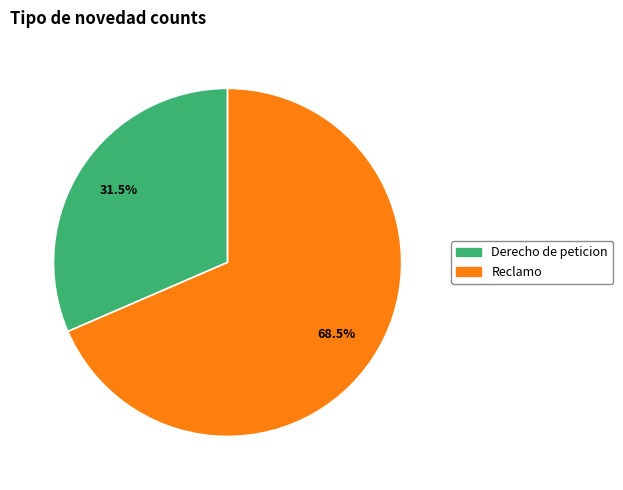

Which slice is the largest?

Reclamo